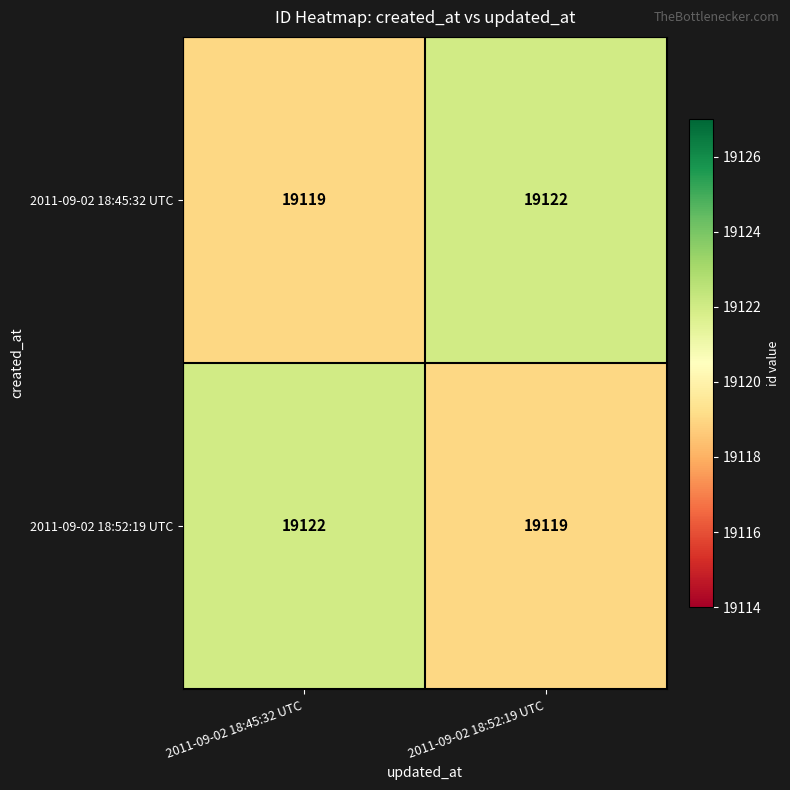

What is the difference between the highest and lowest values at 2011-09-02 18:52:19 UTC?

3